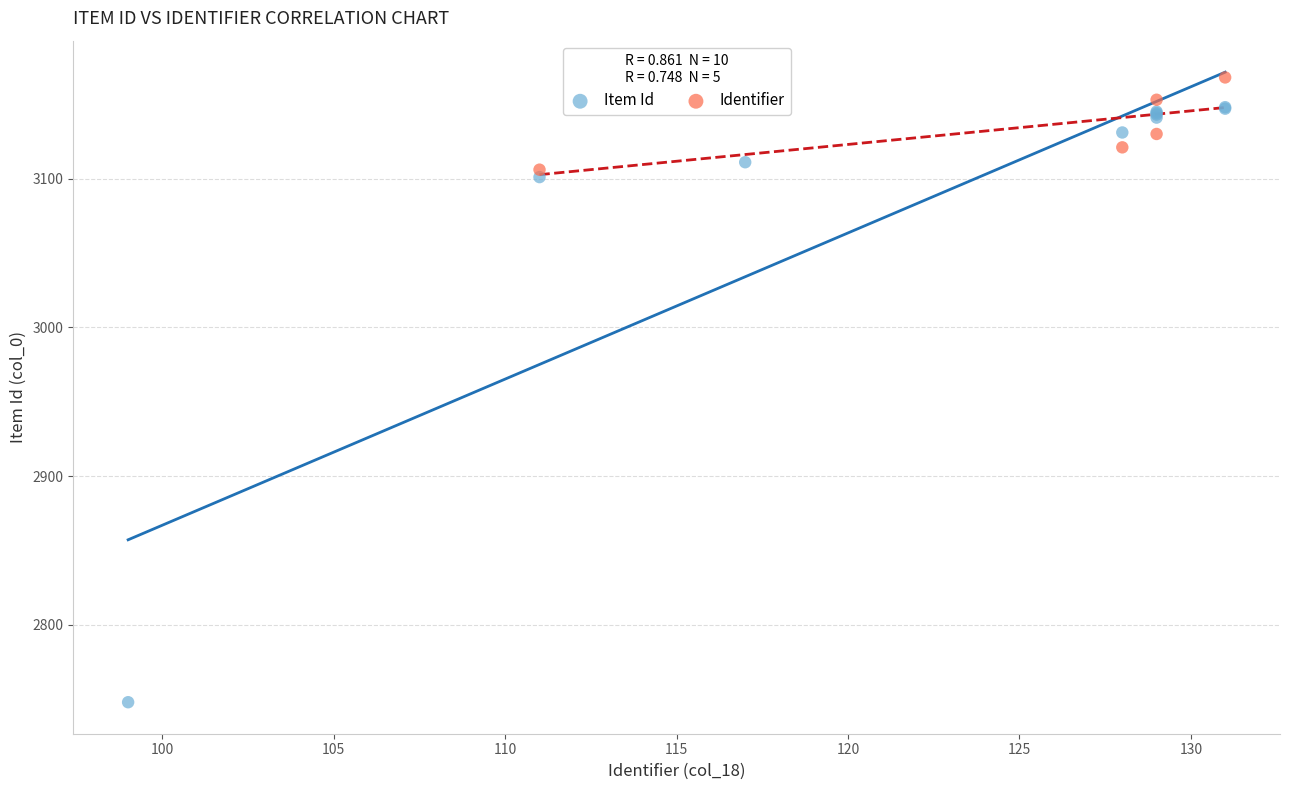

Which series has the widest spread of Y values?

Item Id